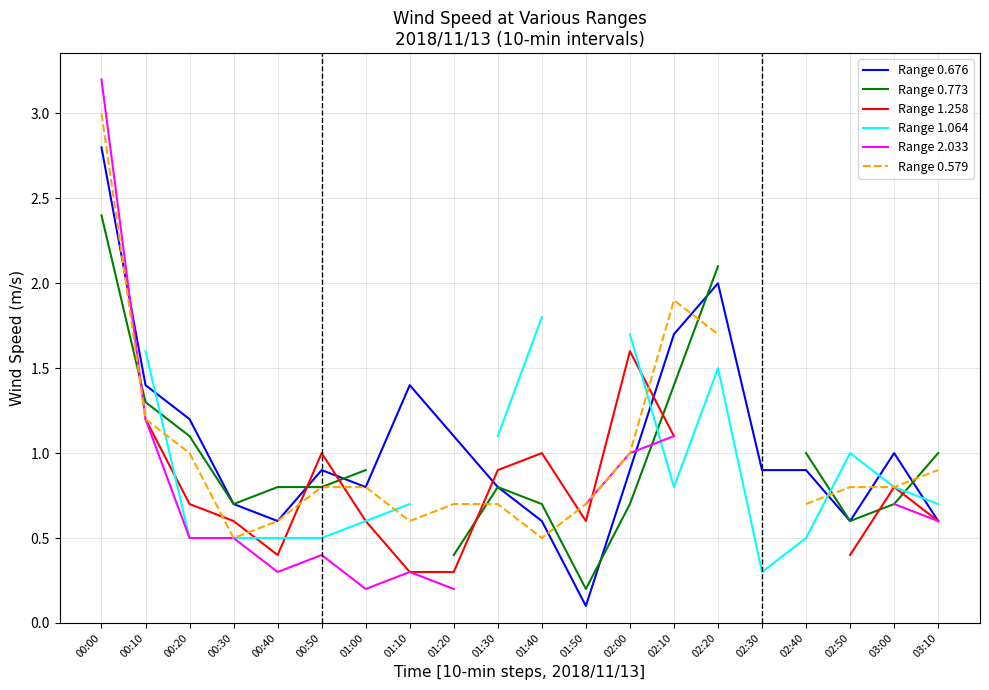

How many data points does each series have?

20